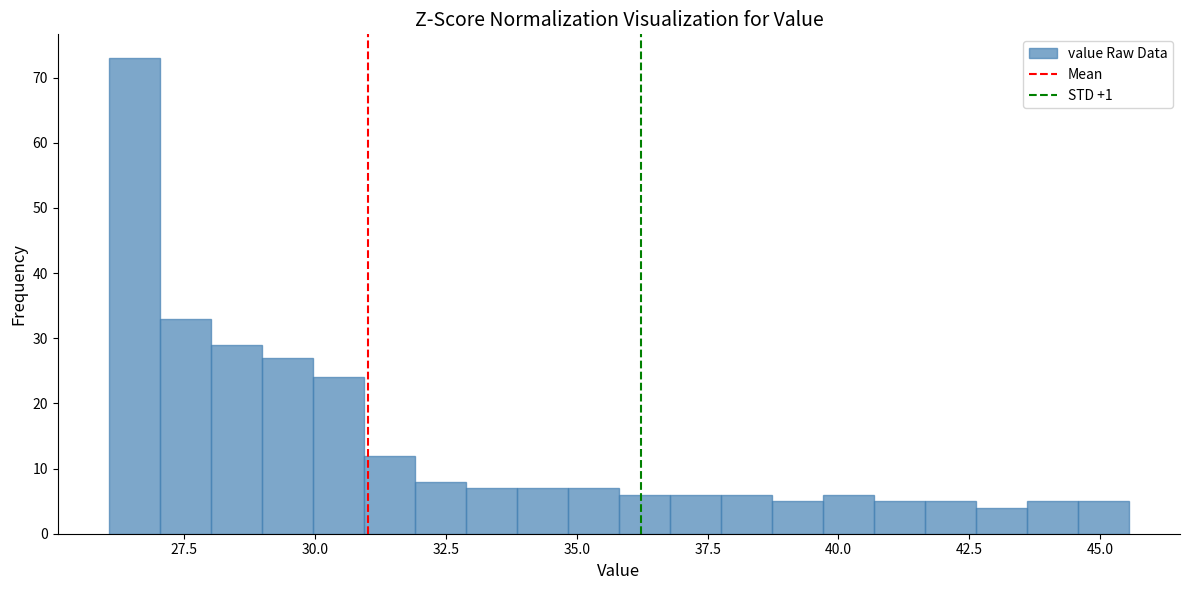

Around what value on the x-axis is the tallest bar? Give the approximate position of its centre, as read against the axis.

26.5